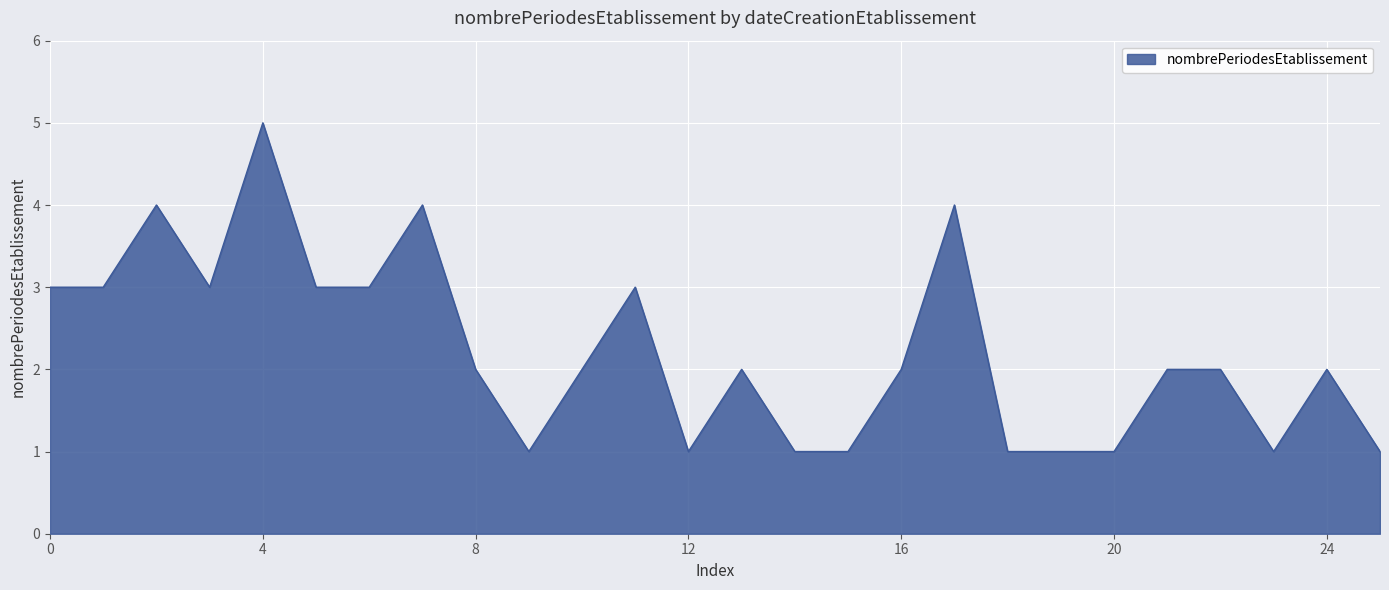

What is the greatest value displayed?

5